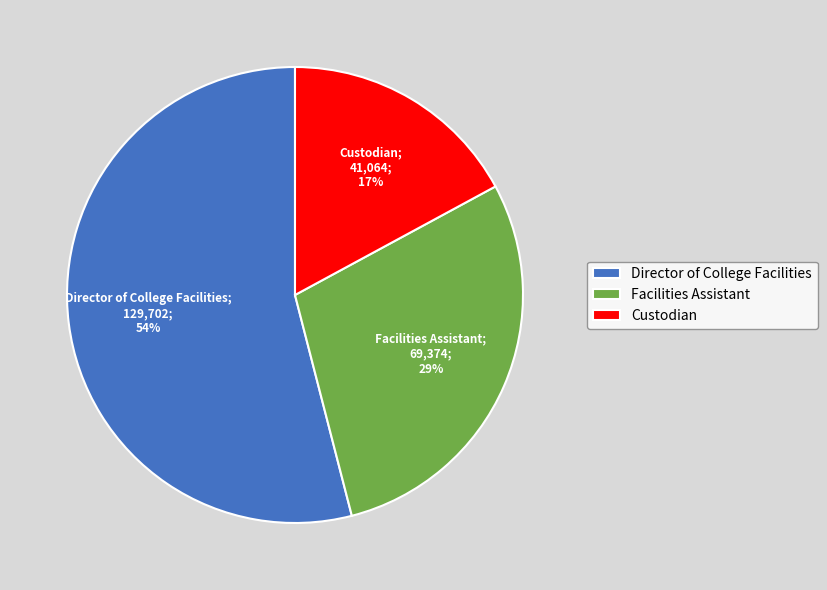

What is the largest slice in the pie chart?

Director of College Facilities